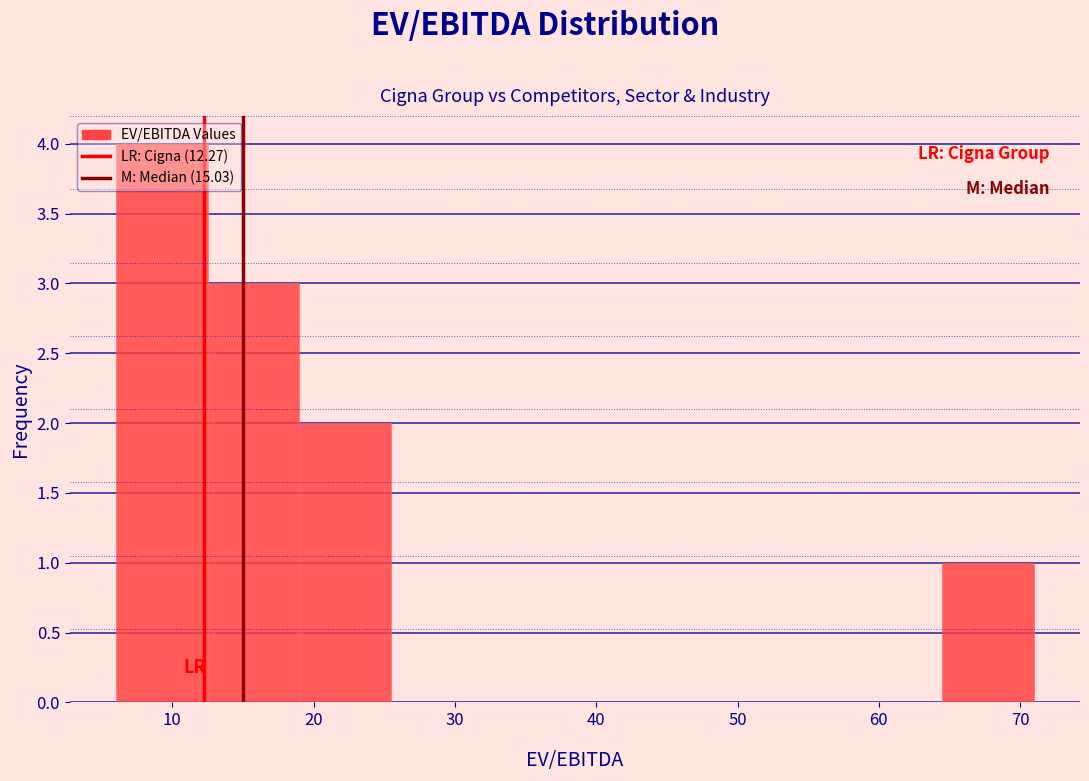

Which range on the x-axis has the tallest bar?

6 to 12